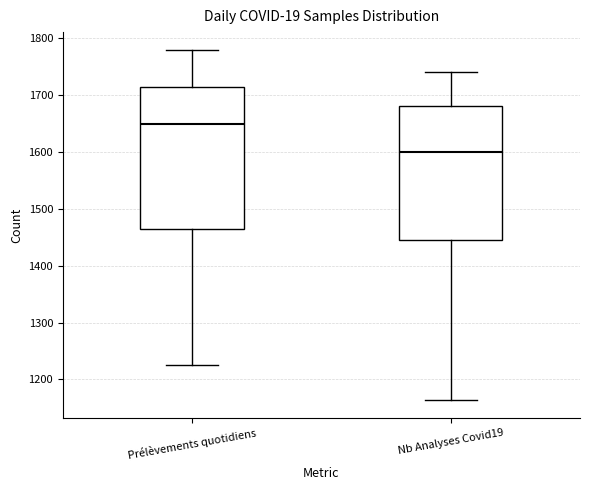

Reading left to right, read every box against the y-axis: the position of its median line, the range the box covers, and the ends of its whiskers. The values are not printed on the chart, so give them approximately, as read against the axis.

Prélèvements quotidiens: median 1650, box 1470 to 1710, whiskers 1230 to 1780
Nb Analyses Covid19: median 1600, box 1450 to 1680, whiskers 1160 to 1740